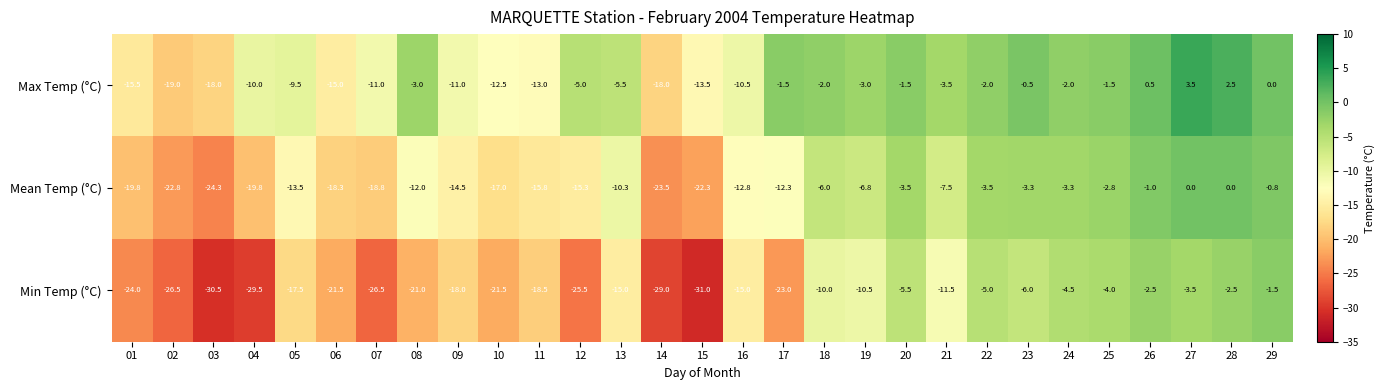

What is the maximum value shown in the chart?

3.5